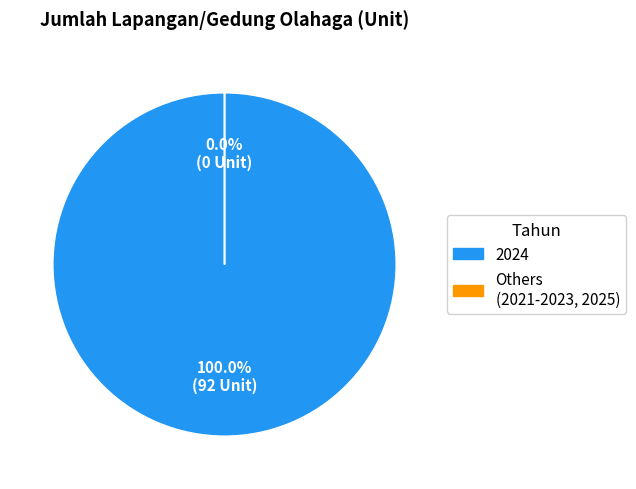

Is the sum of 2025 and 2024 greater than half?

Yes